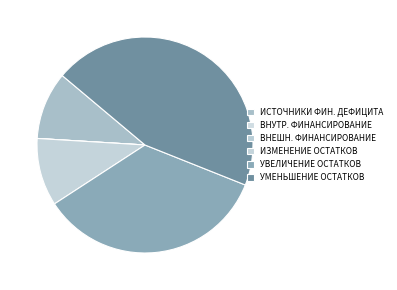

Count the number of slices in the pie.

6